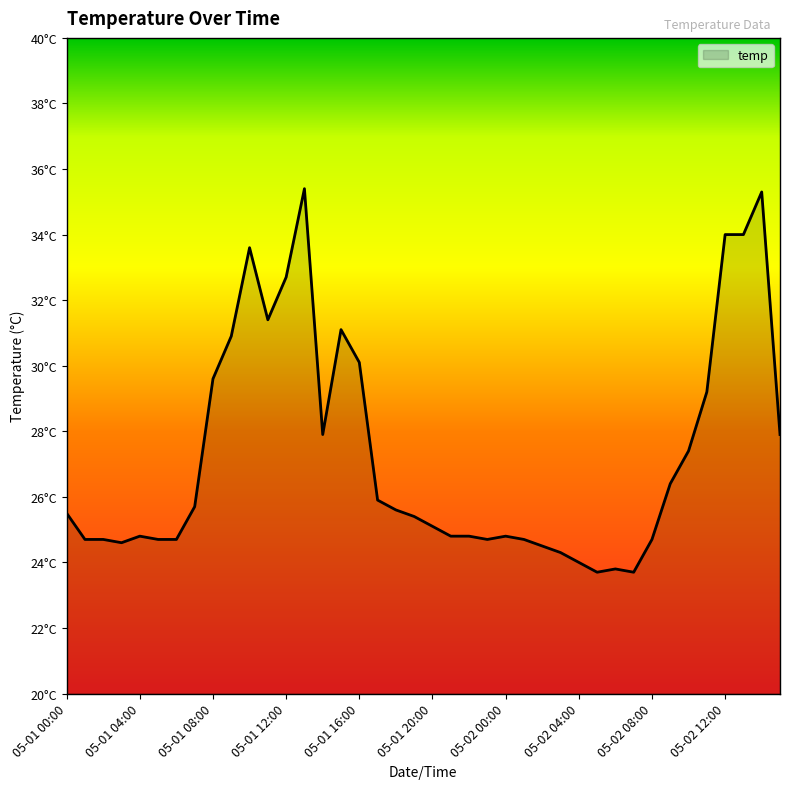

Is this an area chart (filled region under the line)?

Yes